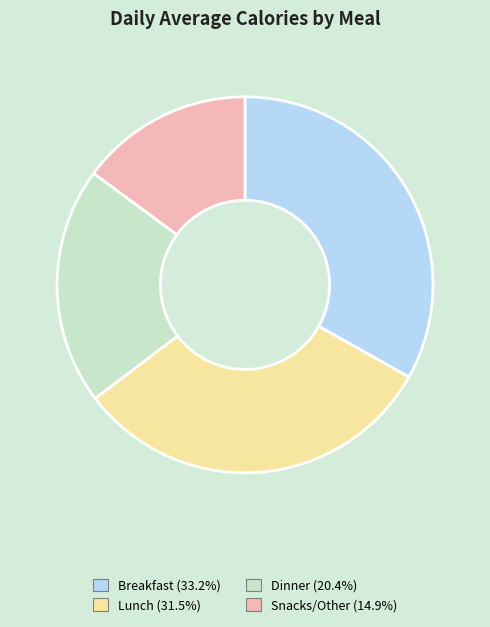

Does any single category account for the majority?

No